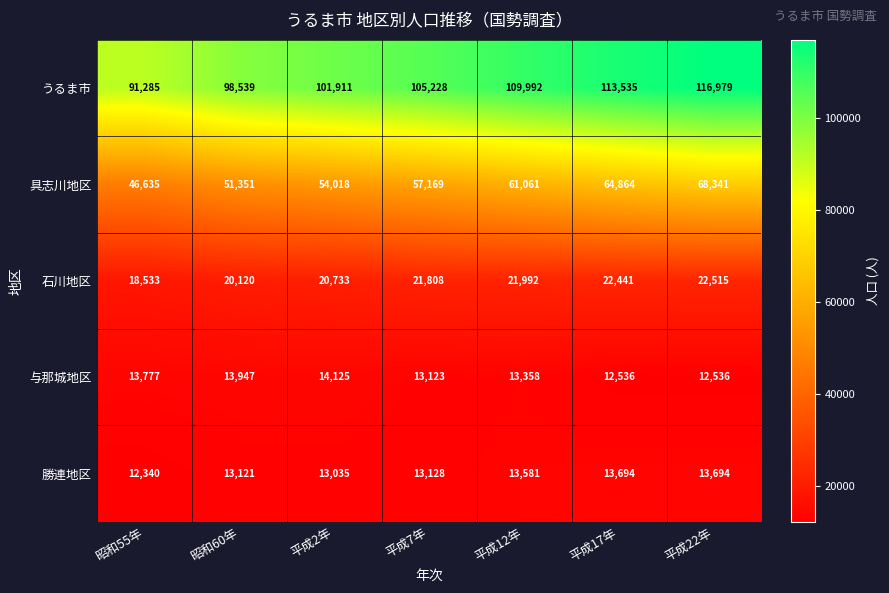

Which series has the widest spread of values?

うるま市